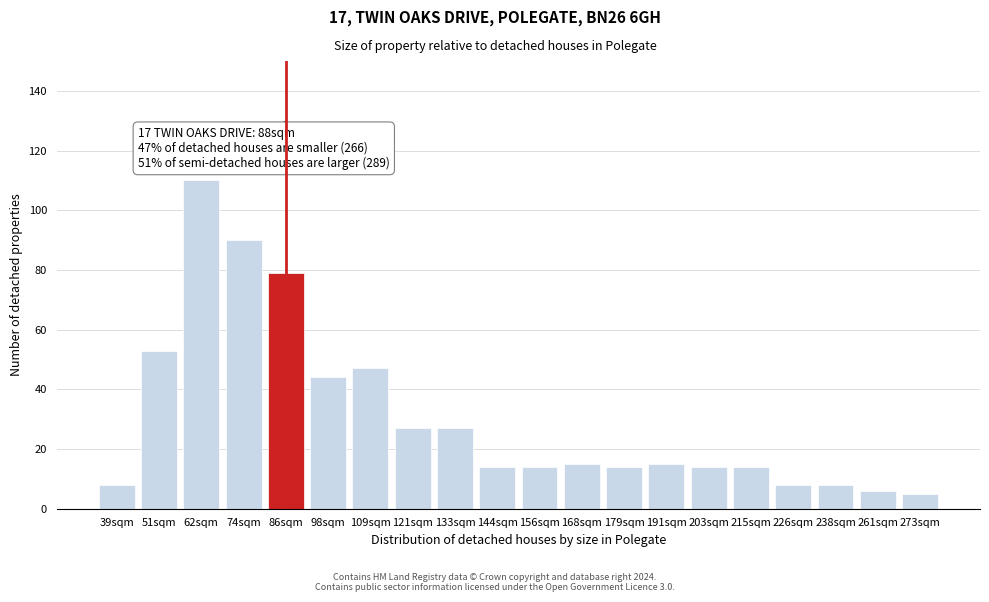

Reading left to right, transcribe all the data shown in this chart.

8	53	110	90	79	44	47	27	27	14	14	15	14	15	14	14	8	8	6	5